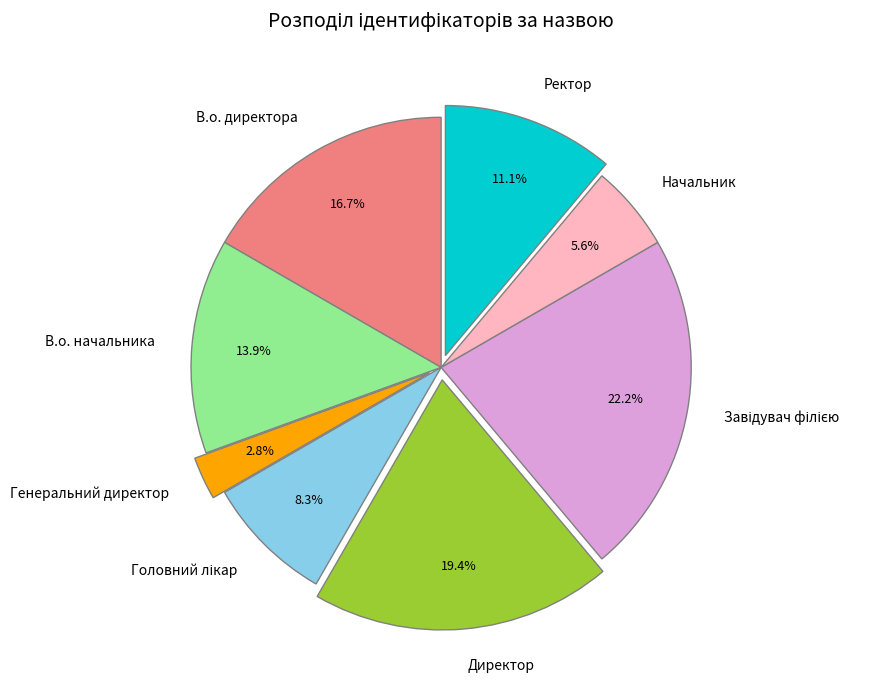

What percentage is NOT represented by Директор?

80.6%